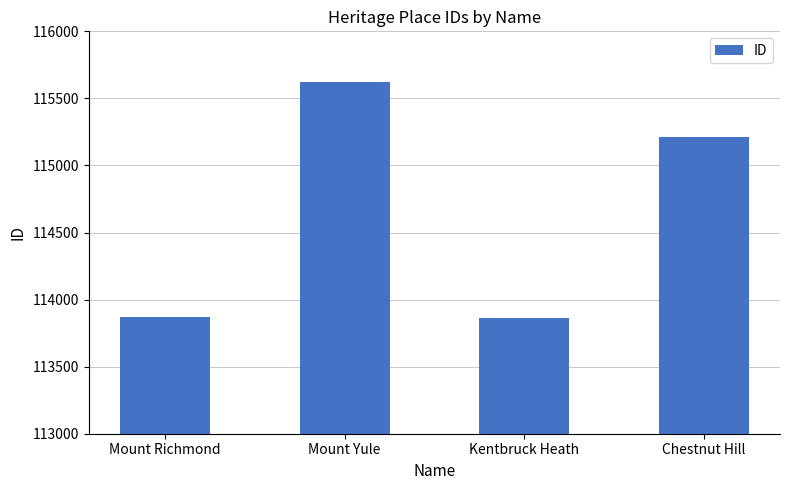

What is the greatest value displayed?

115621